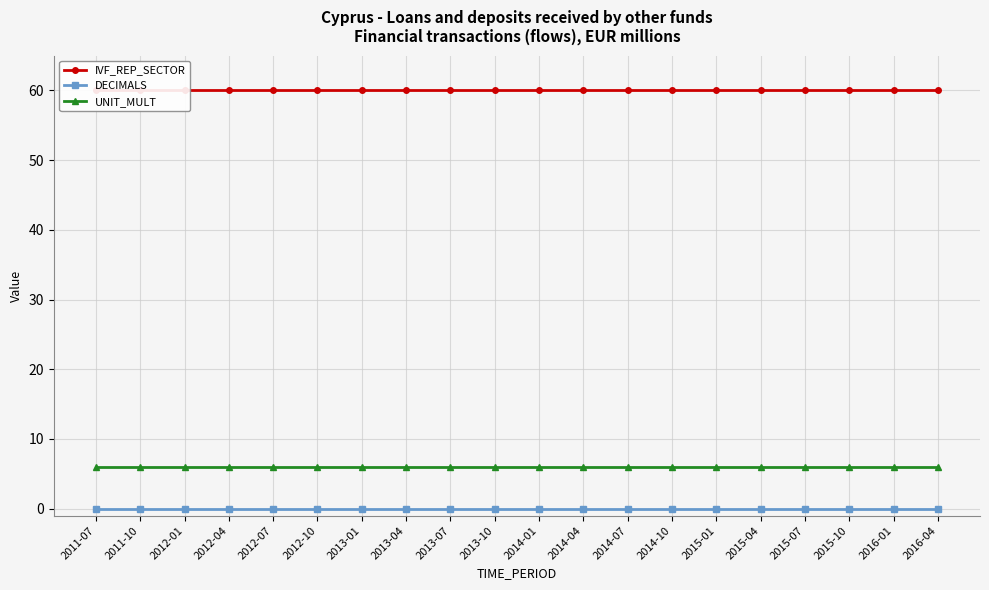

Where is IVF_REP_SECTOR nearest to the value 60?

2011-07